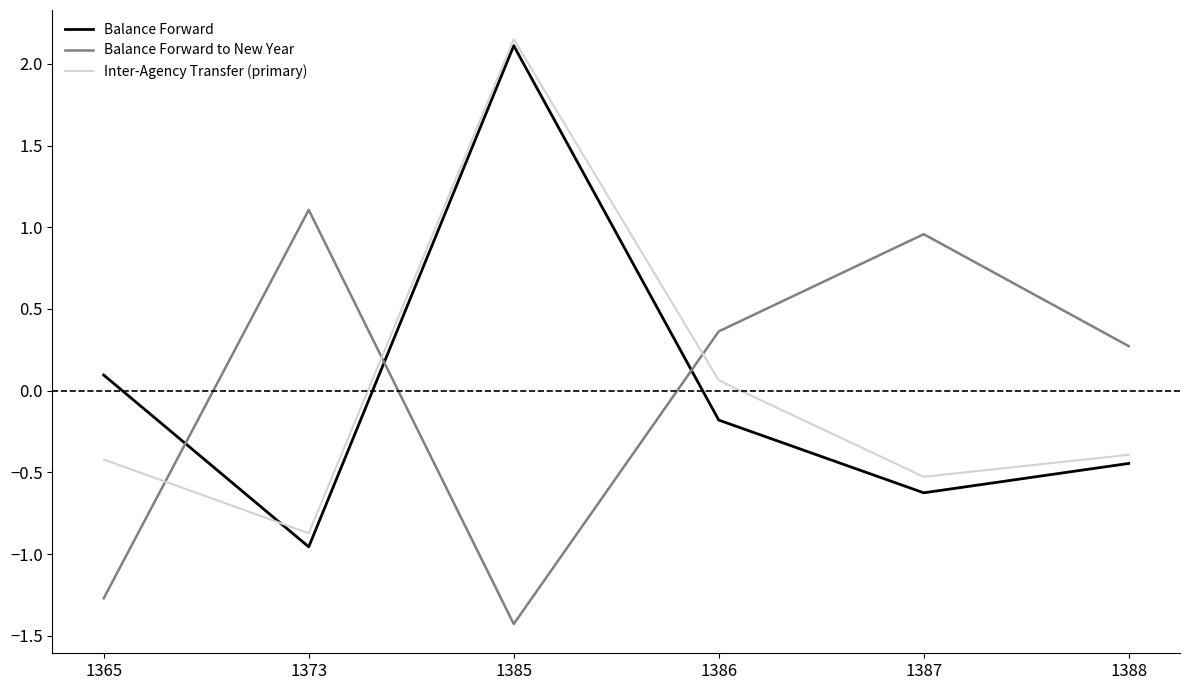

At which label does Balance Forward first exceed 0?

1365